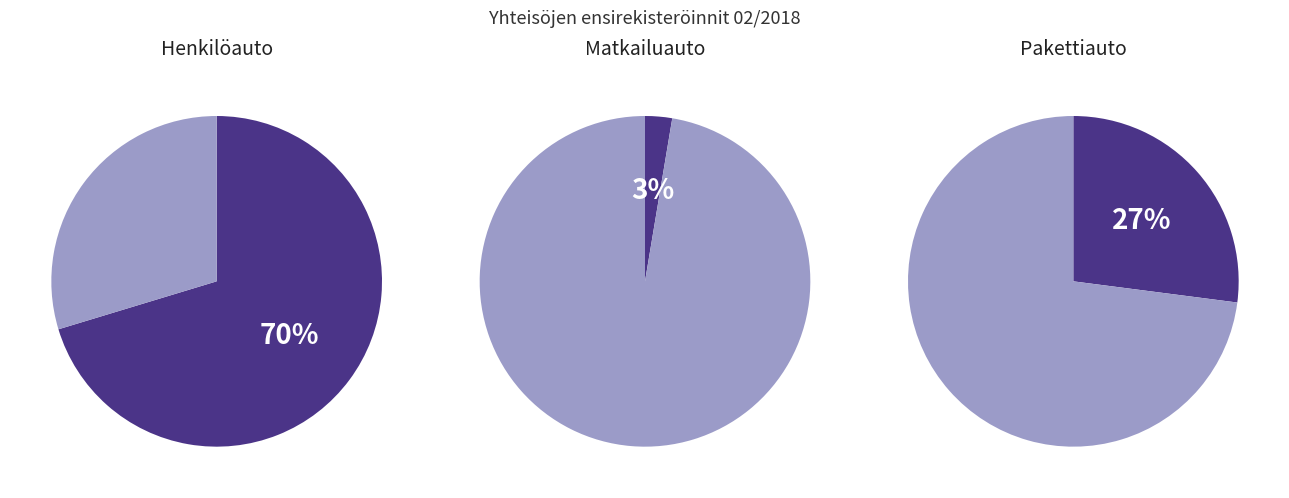

Rank the categories by value from lowest to highest.

Matkailuauto, Pakettiauto, Henkilöauto